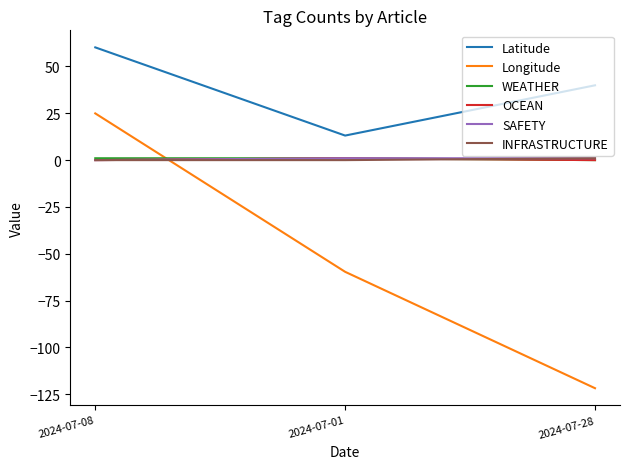

What is the sum of all INFRASTRUCTURE values?

1.0